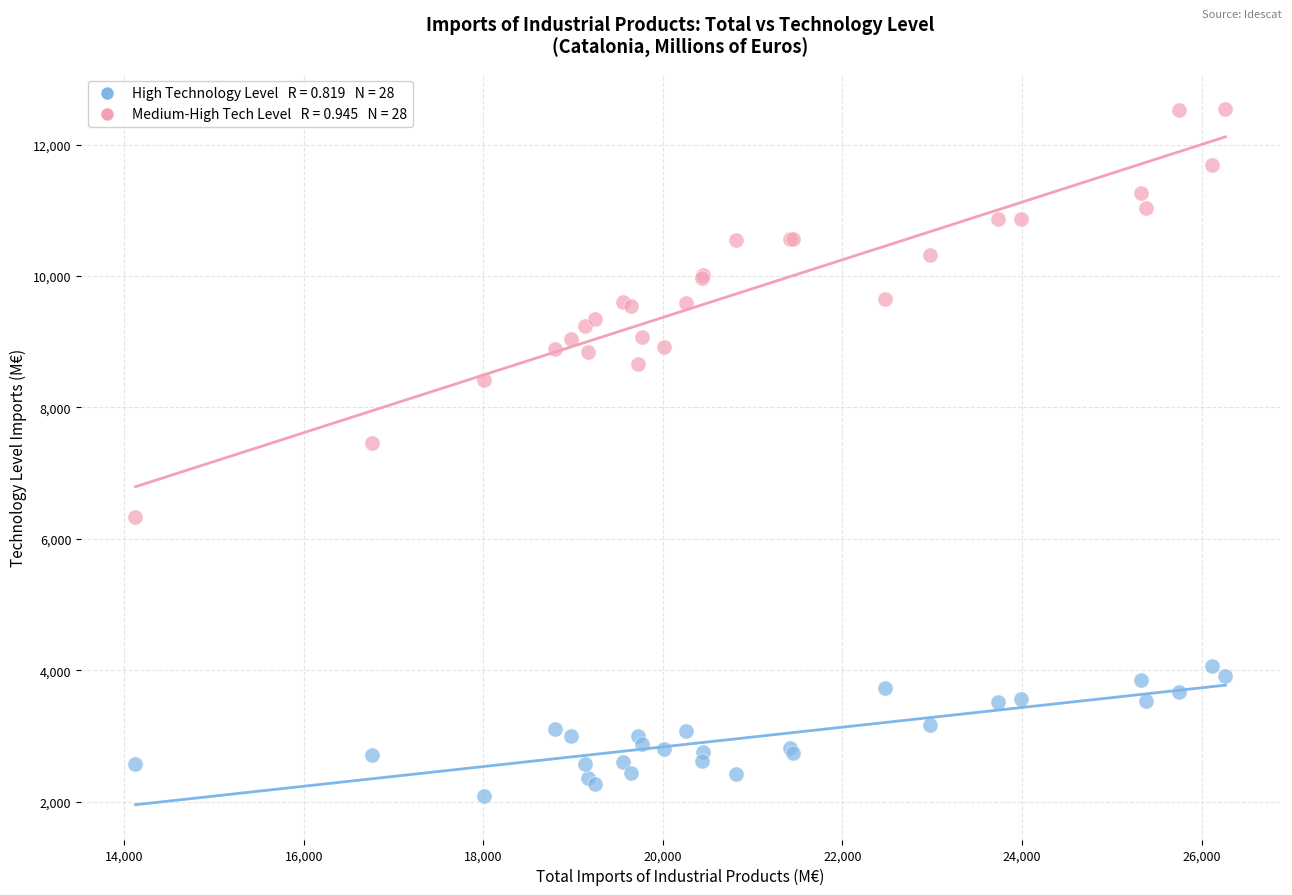

Across all series, what Y value is closest to 7318?

7461.7